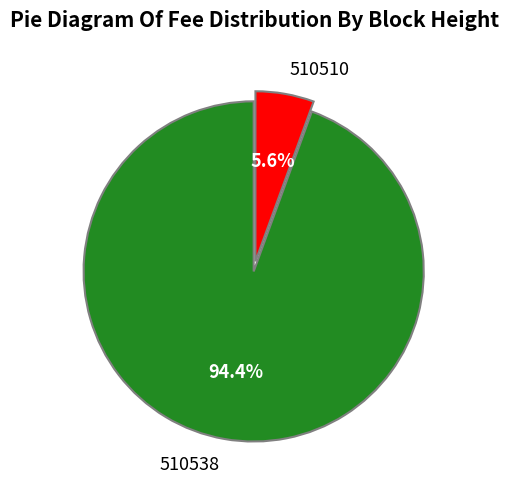

What is the total percentage of 510538 and 510510?

100.0%